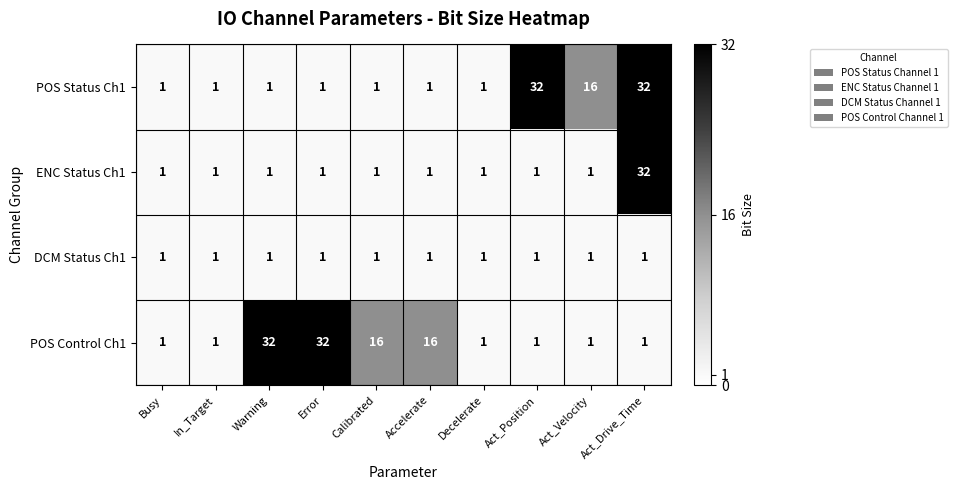

How many POS Control Ch1 values are between 1 and 16?

8